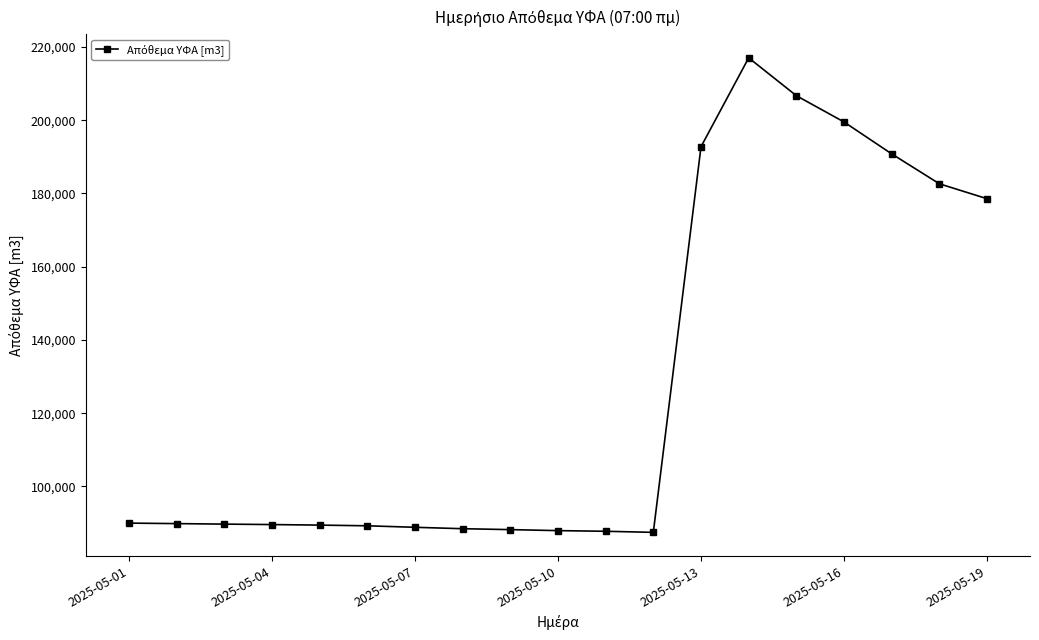

What is the average value?

128137.3